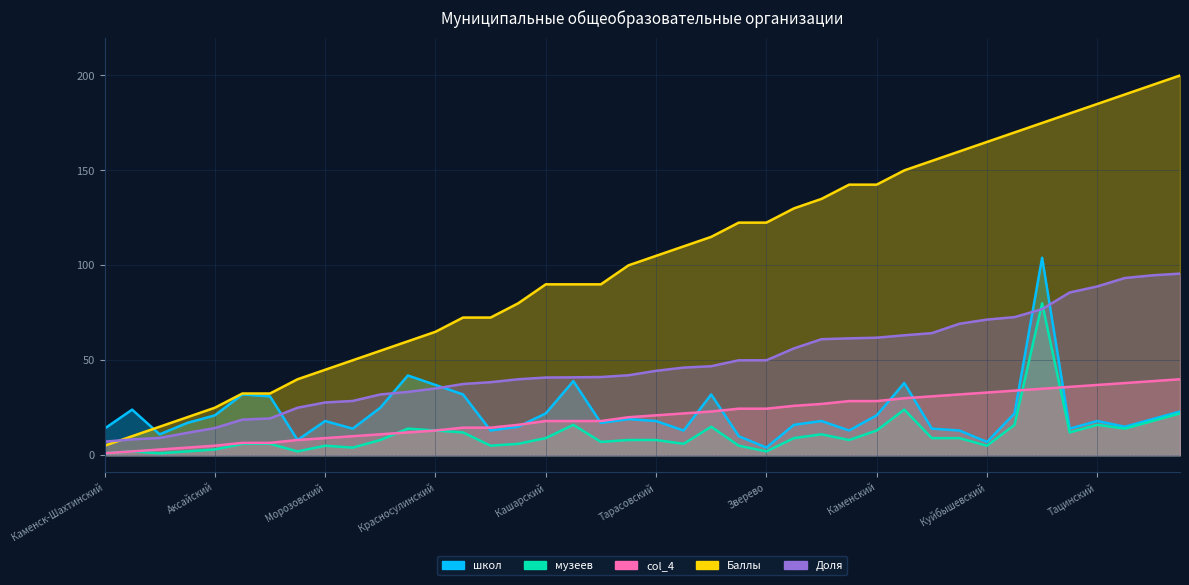

Which series has the largest total across all categories?

Баллы